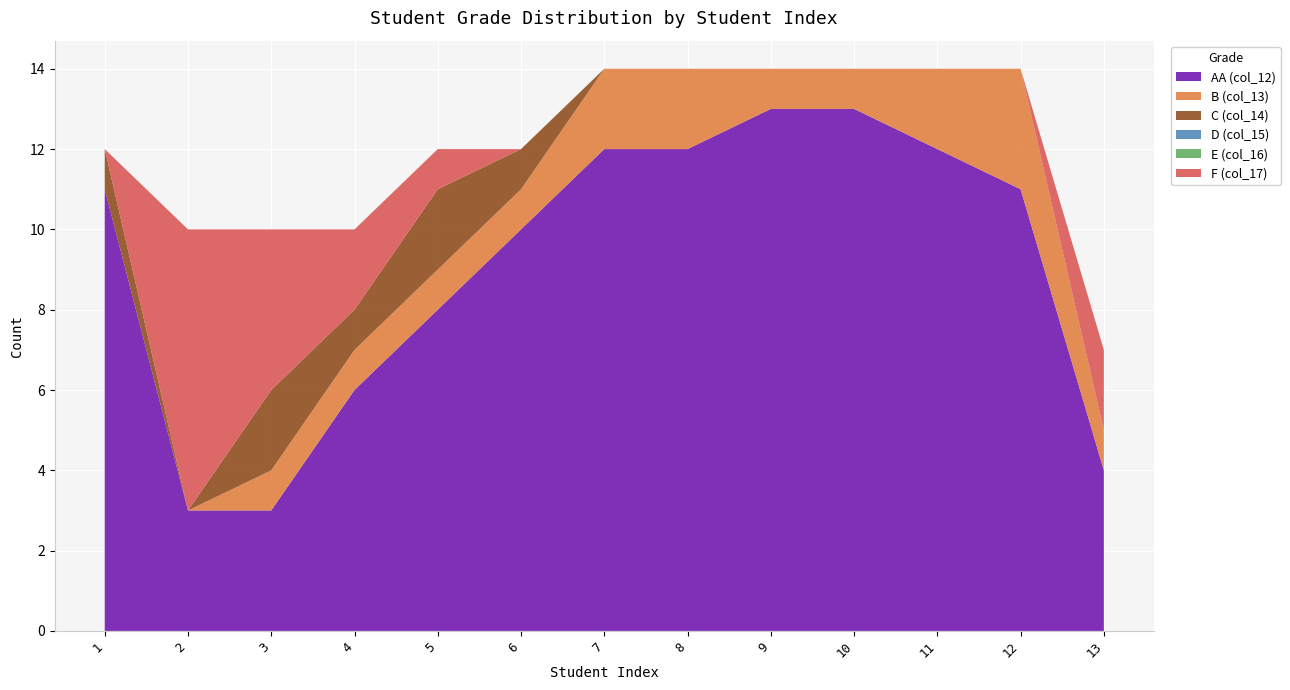

Reading left to right, what are all the values shown in this chart?

AA (col_12): 1=11	2=3	3=3	4=6	5=8	6=10	7=12	8=12	9=13	10=13	11=12	12=11	13=4
B (col_13): 1=0	2=0	3=1	4=1	5=1	6=1	7=2	8=2	9=1	10=1	11=2	12=3	13=1
C (col_14): 1=1	2=0	3=2	4=1	5=2	6=1	7=0	8=0	9=0	10=0	11=0	12=0	13=0
D (col_15): 1=0	2=0	3=0	4=0	5=0	6=0	7=0	8=0	9=0	10=0	11=0	12=0	13=0
E (col_16): 1=0	2=0	3=0	4=0	5=0	6=0	7=0	8=0	9=0	10=0	11=0	12=0	13=0
F (col_17): 1=0	2=7	3=4	4=2	5=1	6=0	7=0	8=0	9=0	10=0	11=0	12=0	13=2